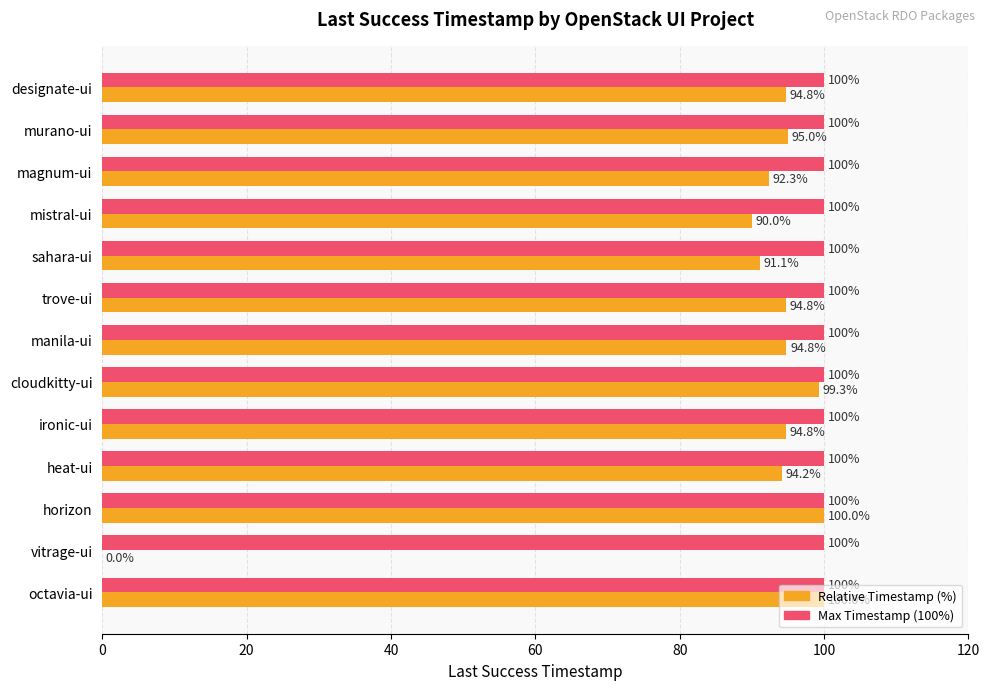

Which series has the largest total across all categories?

Max Timestamp (100%)